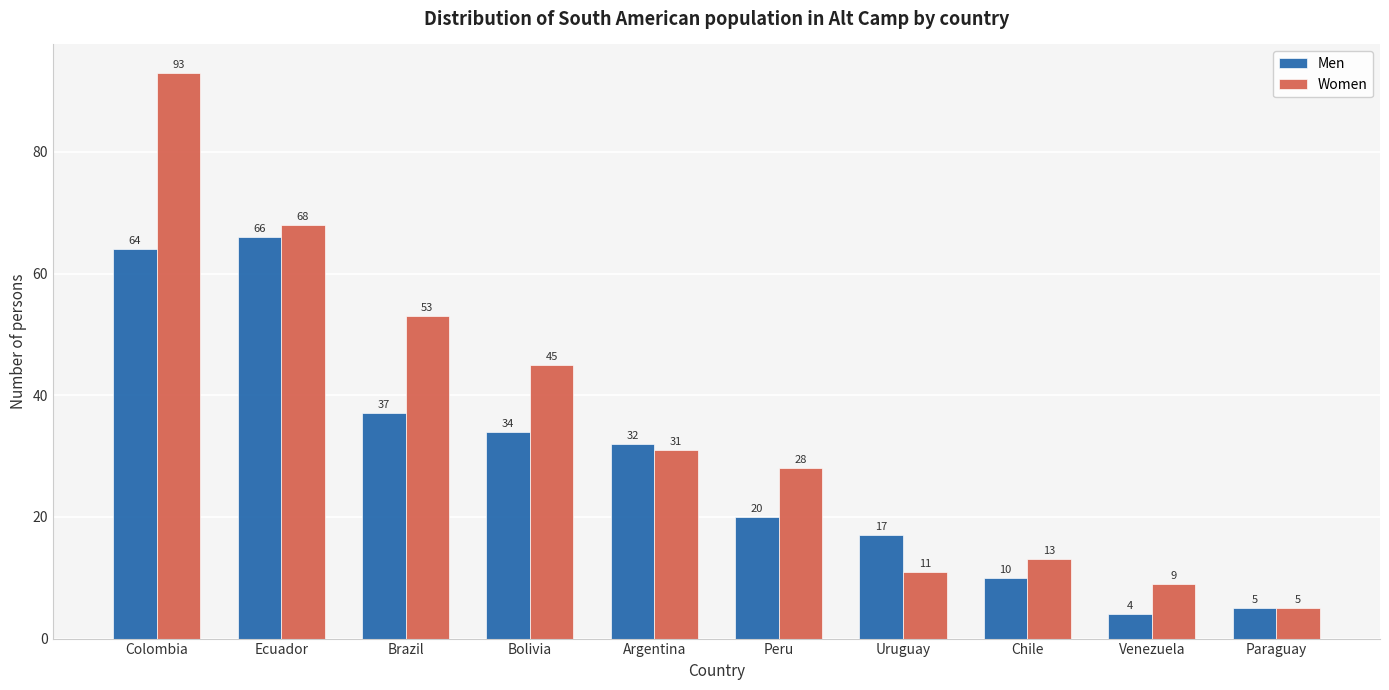

Count the number of categories in the chart.

10